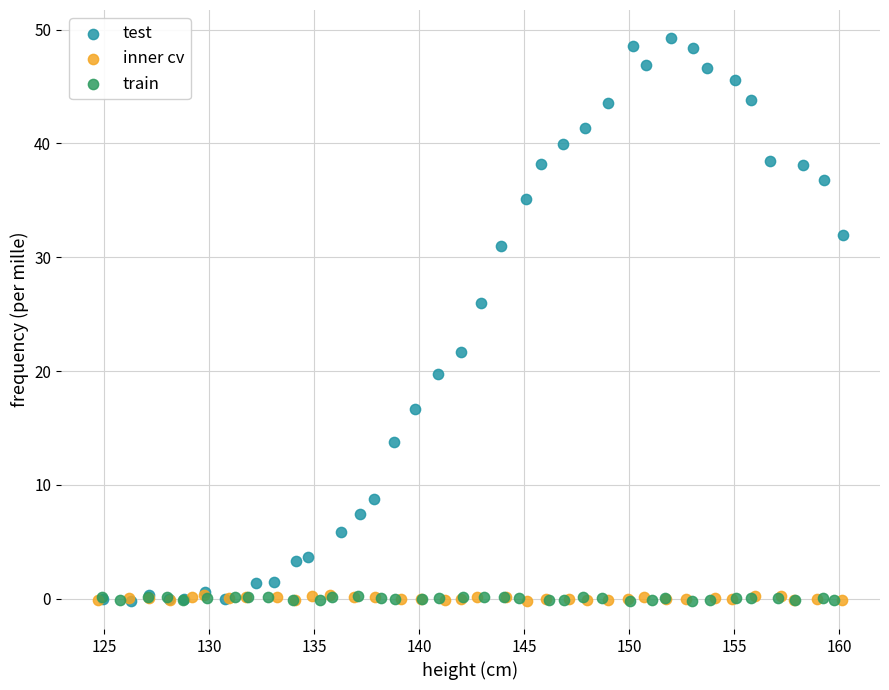

Which series has the largest Y range (max minus min)?

test